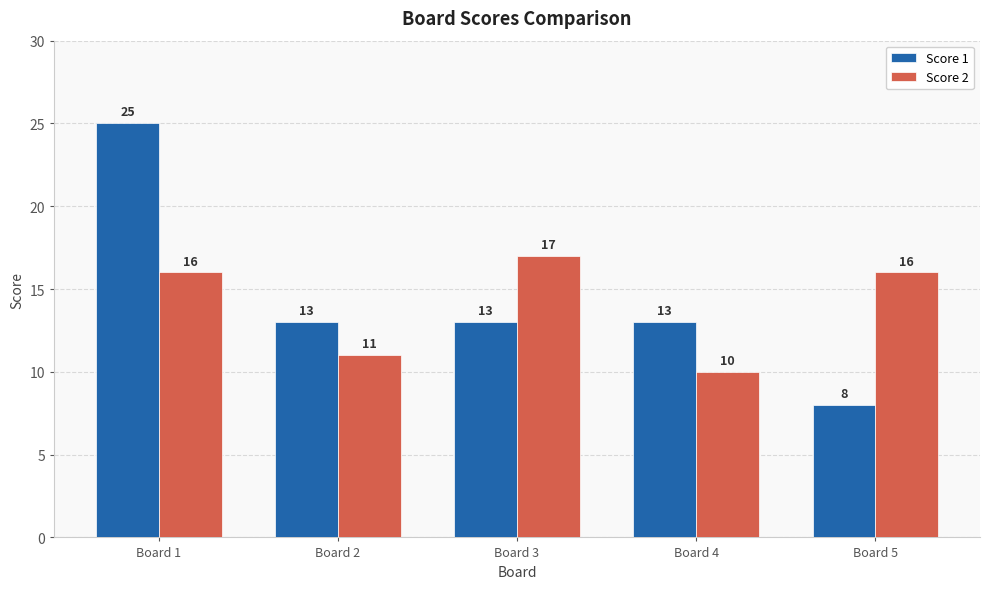

Does the chart contain stacked bars?

No